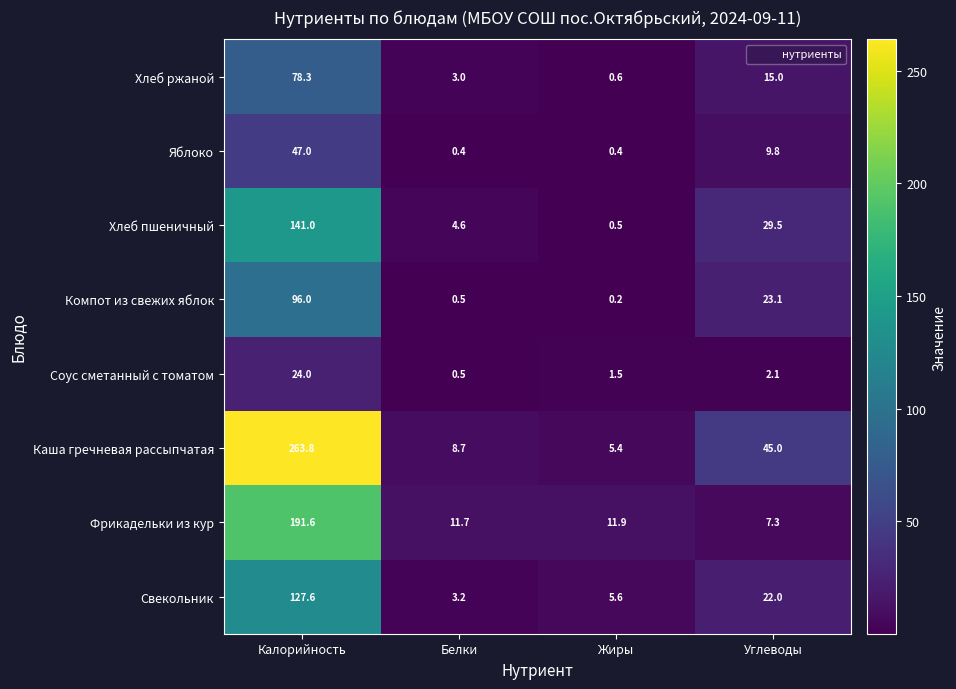

What is the total value across all series at Калорийность?

969.3